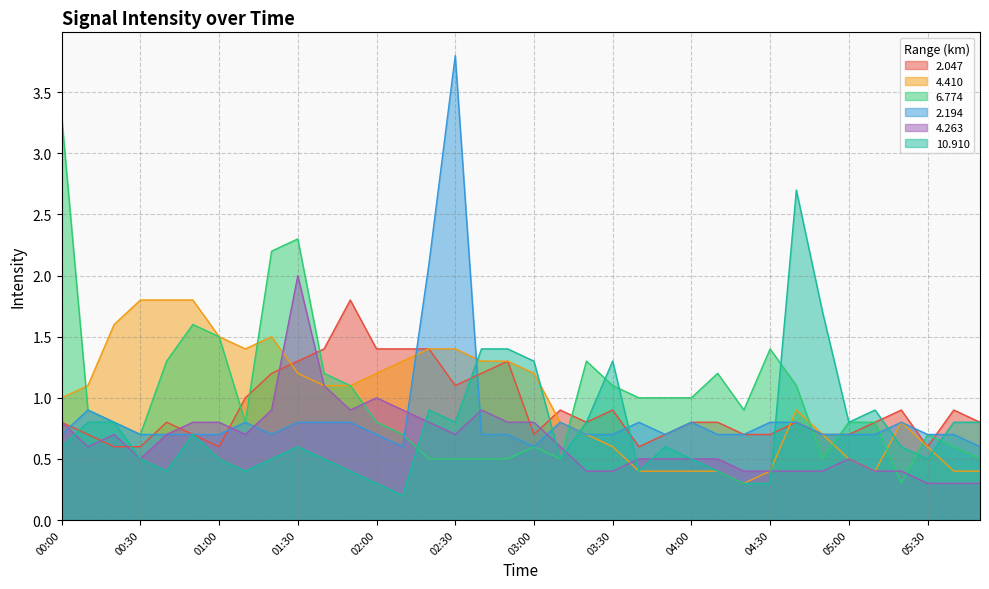

Which series has the largest total across all categories?

6.774